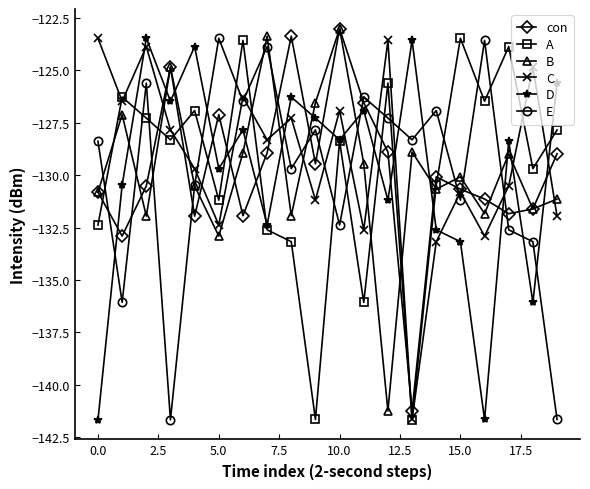

What is the value of the A point at the 6th from the left?

-131.2